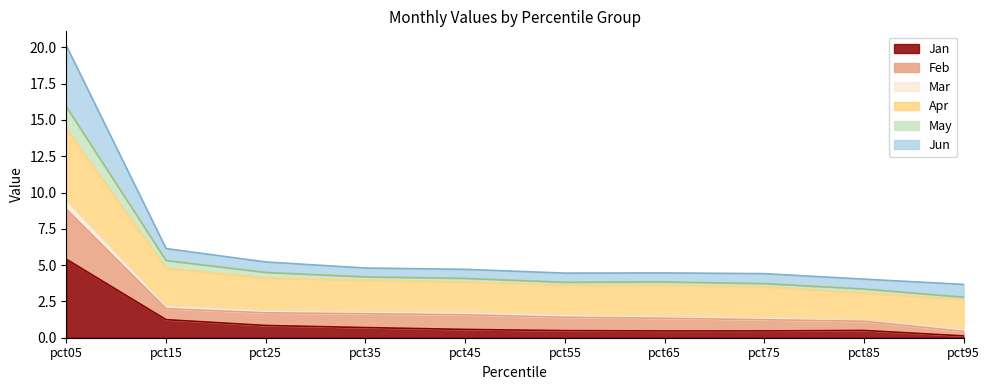

What is the smallest value displayed?

0.1